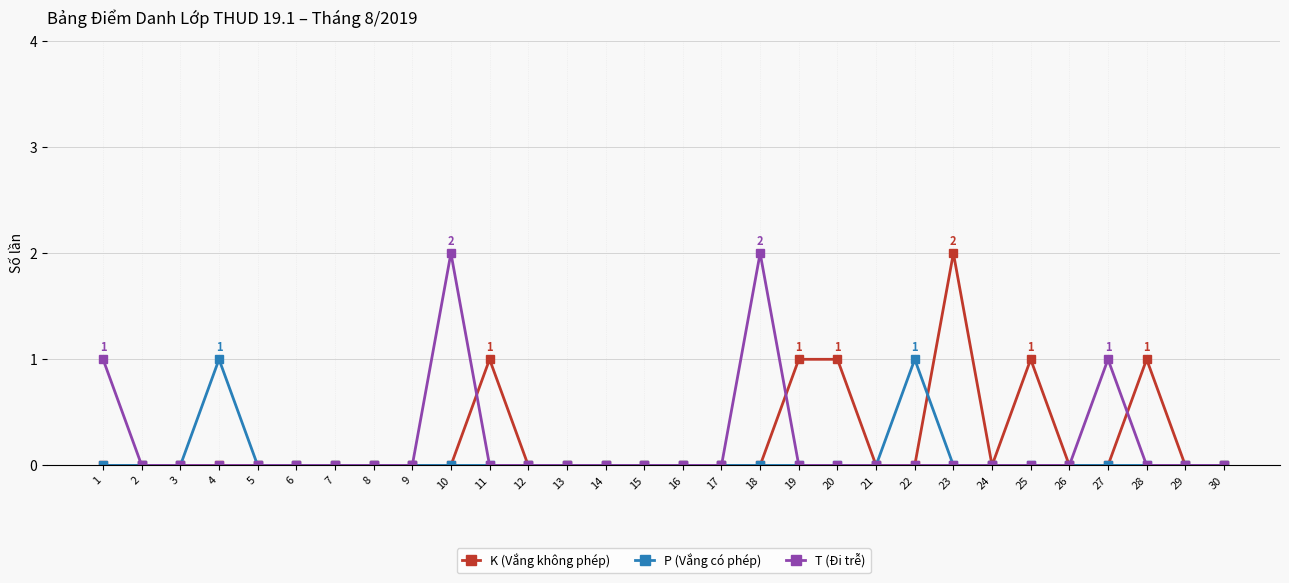

The T (Đi trễ) series shows 0 at 20. True or false?

True